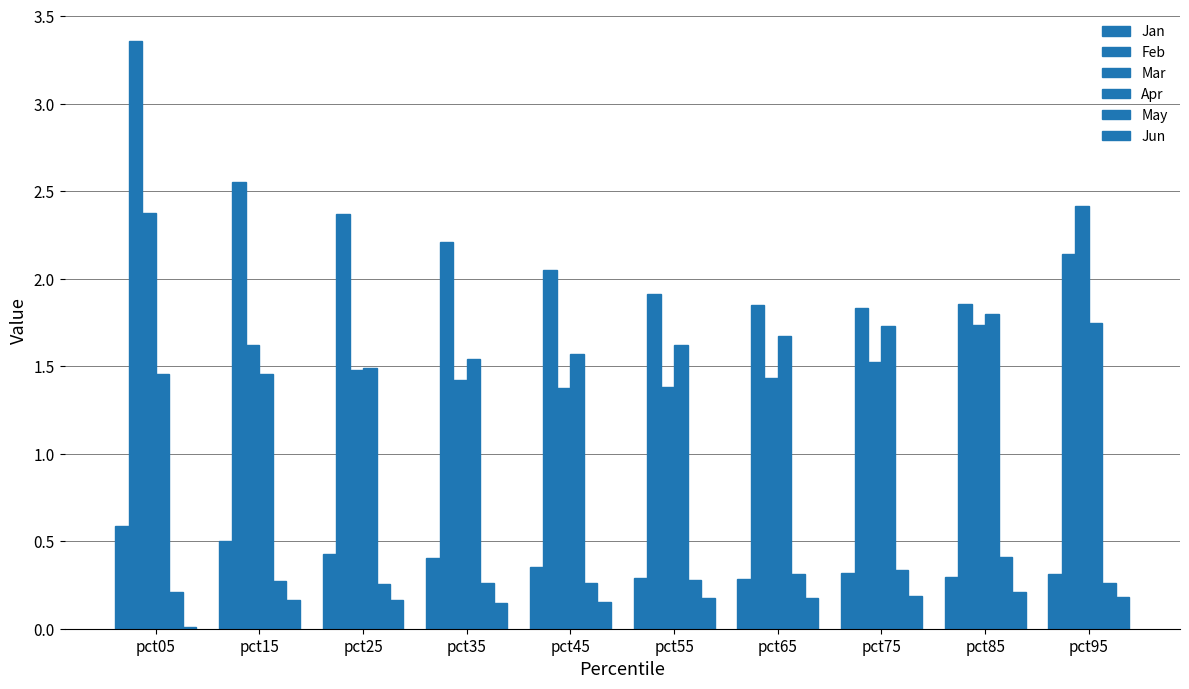

How many groups of bars are there?

10